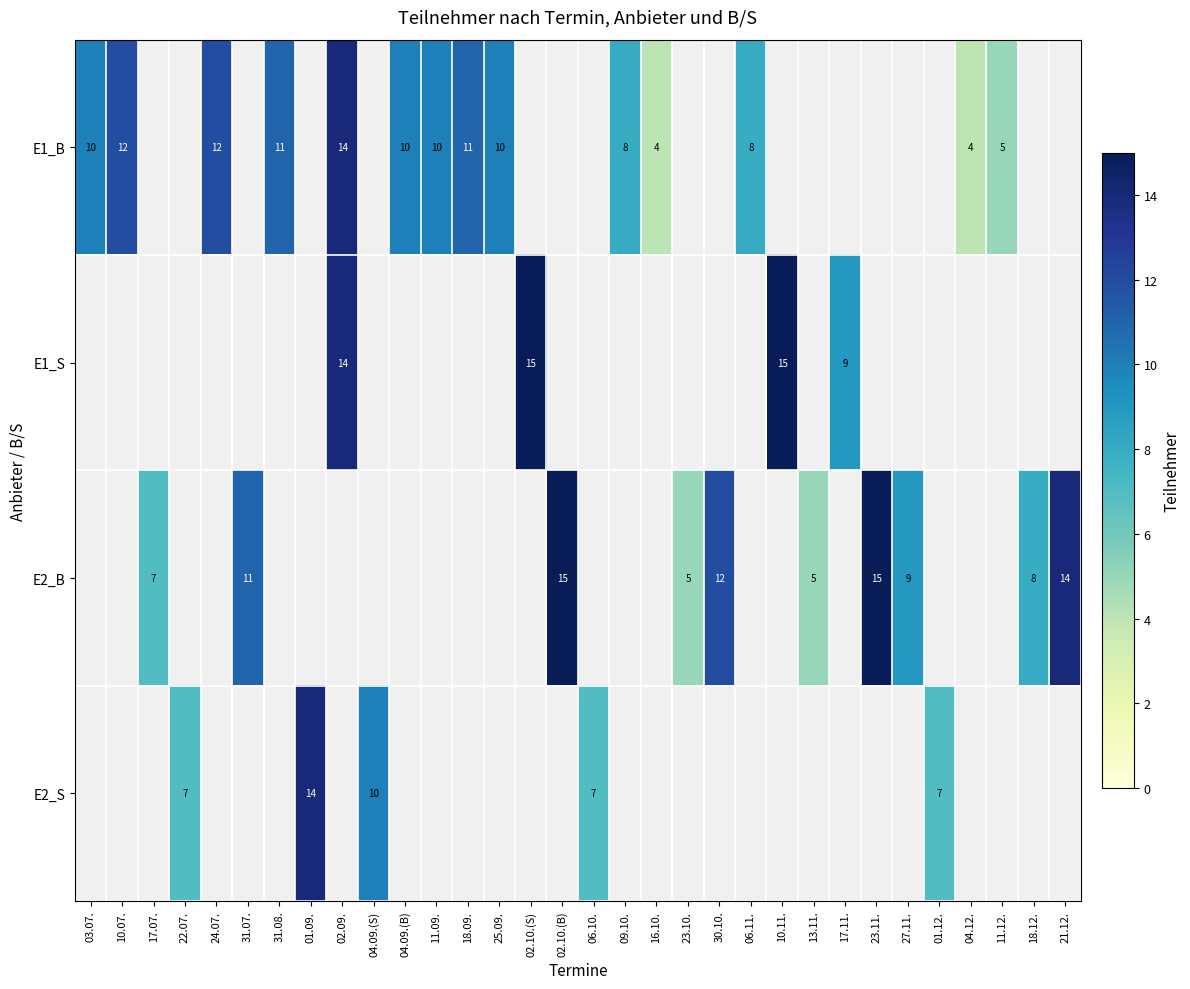

Is it true that E2_B equals 11 at 18.12.?

False